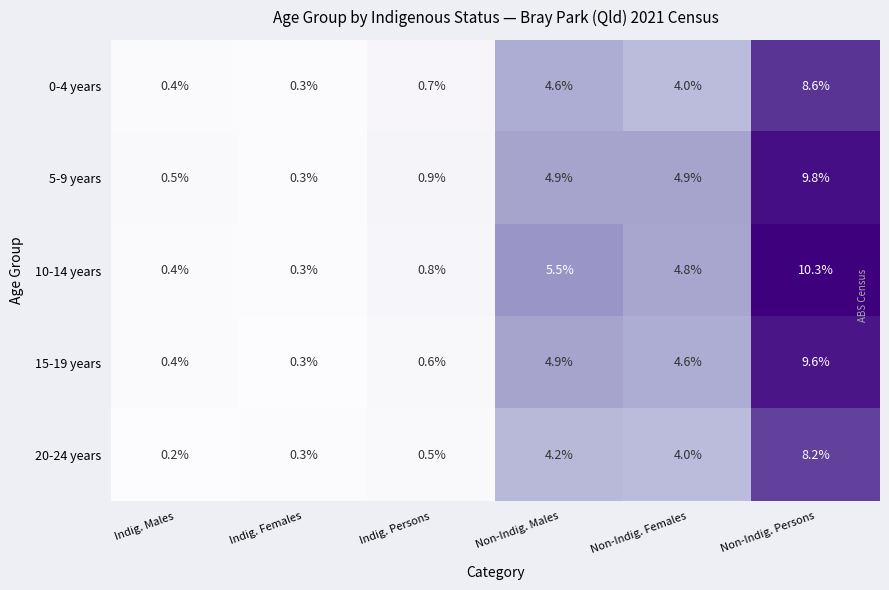

Rank the series at Non-Indig. Persons from lowest to highest value.

20-24 years, 0-4 years, 15-19 years, 5-9 years, 10-14 years